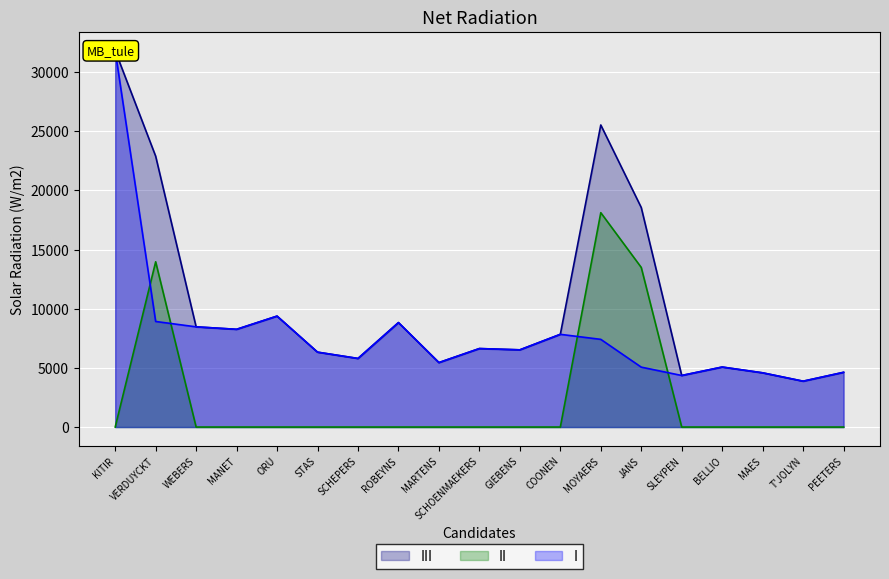

Rank the categories by I value from highest to lowest.

KITIR, ORU, VERDUYCKT, ROBEYNS, WEBERS, MANET, COONEN, MOYAERS, SCHOENMAEKERS, GIEBENS, STAS, SCHEPERS, MARTENS, BELLIO, JANS, PEETERS, MAES, SLEYPEN, T'JOLYN